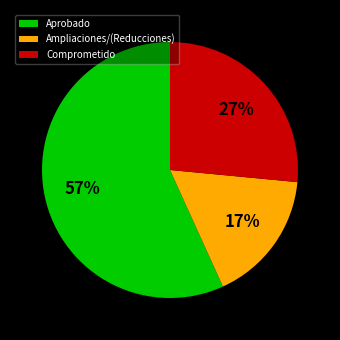

How many segments does this pie chart have?

3